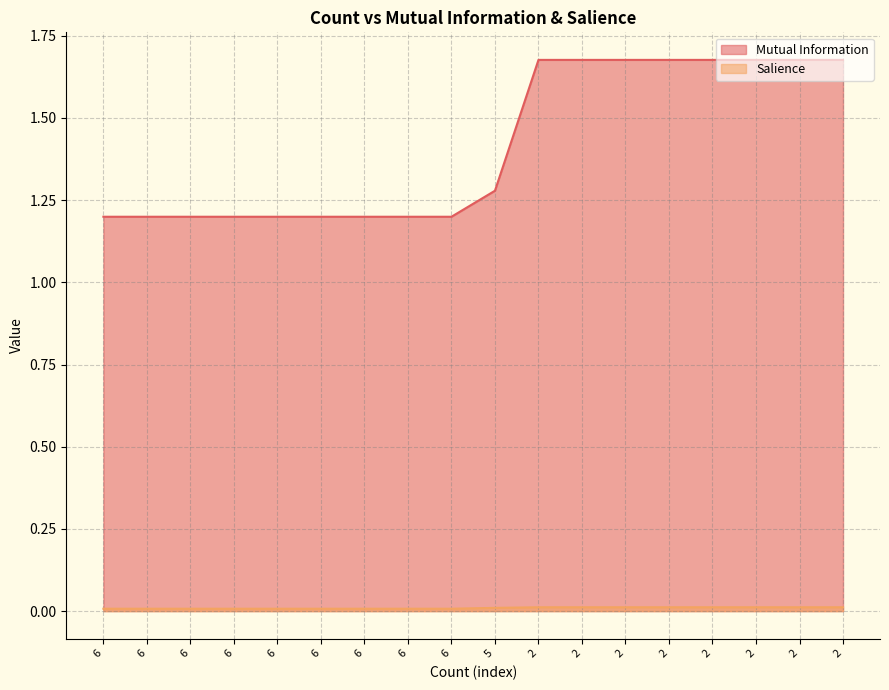

What are all the series names shown in the legend?

Mutual Information, Salience